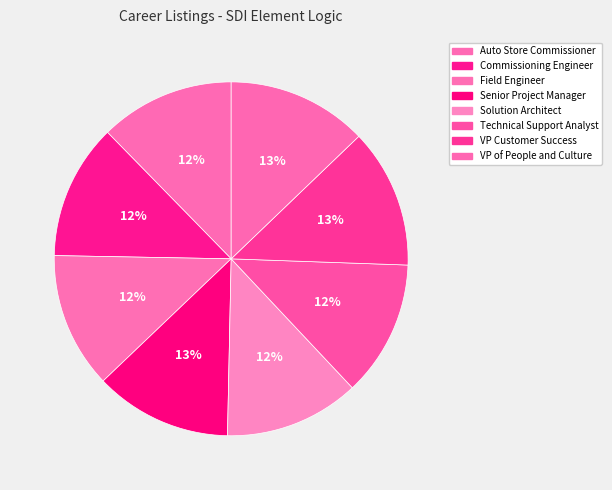

What percentage is the Technical Support Analyst slice, to the nearest percent?

12%